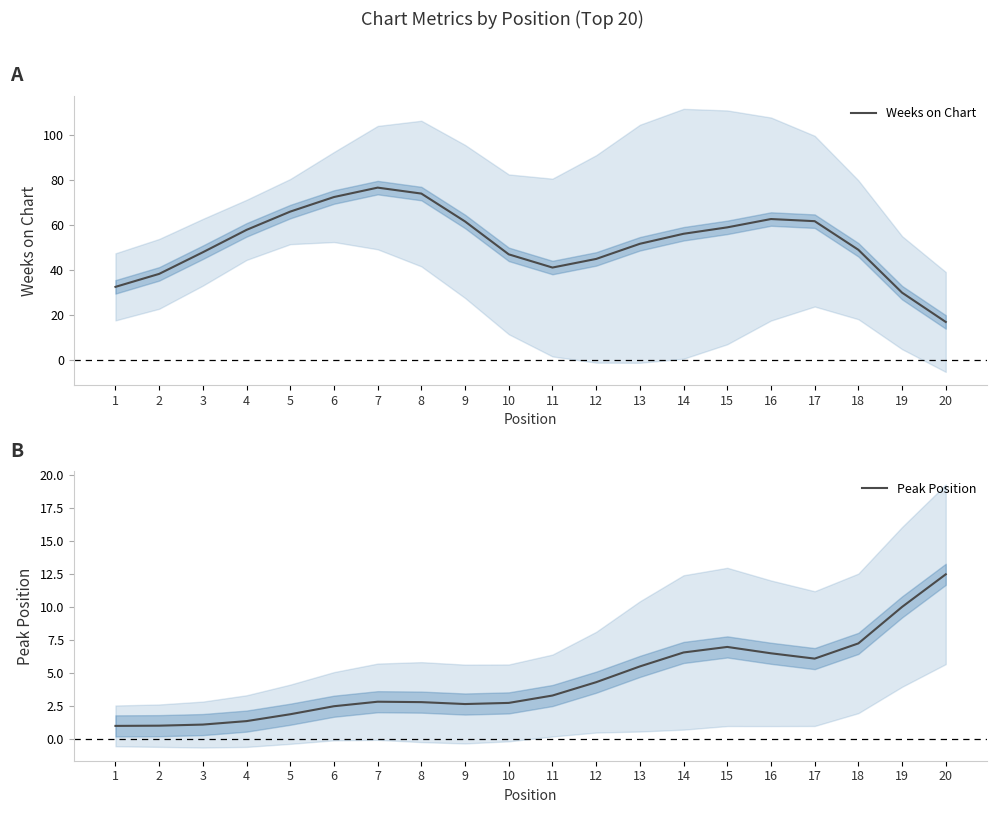

Count the number of data series in this chart.

2